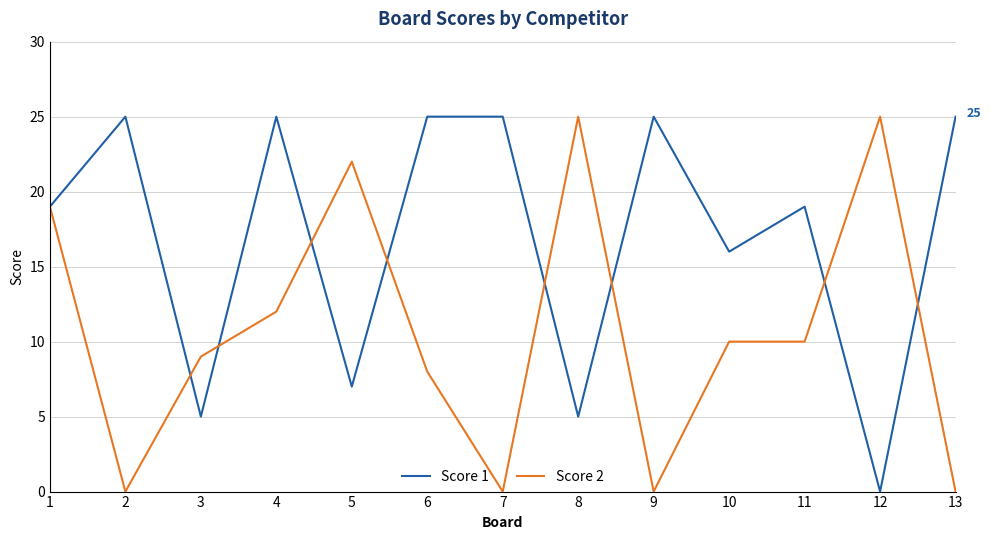

At which category is the sum across all series the highest?

1